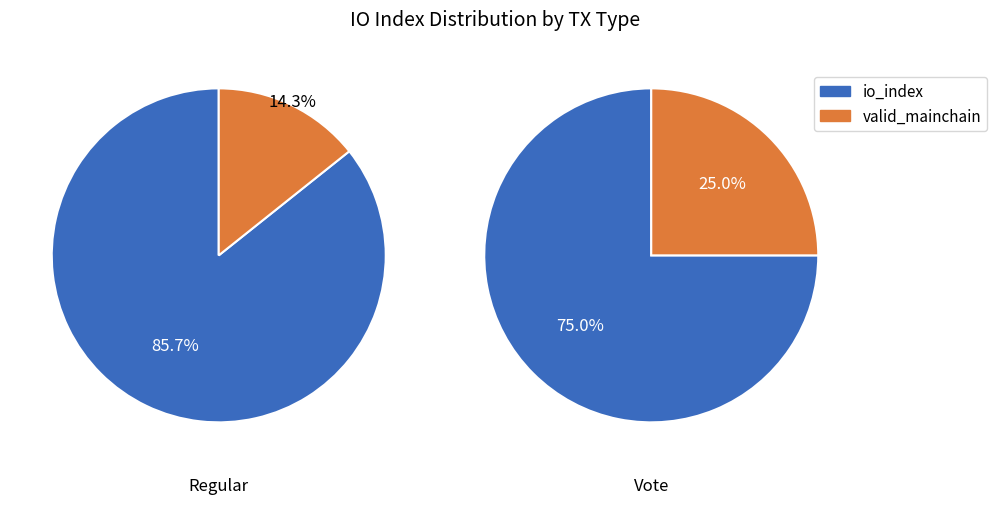

To the nearest percent, what percentage of the pie is io_index?

75%